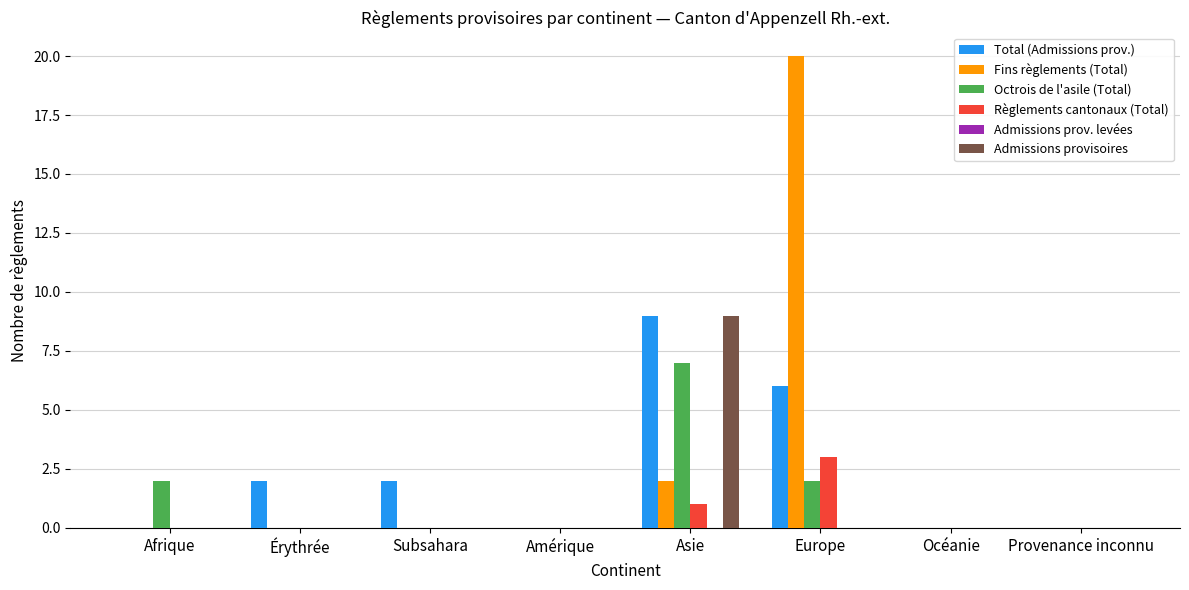

Which category has the highest value across all series?

Europe